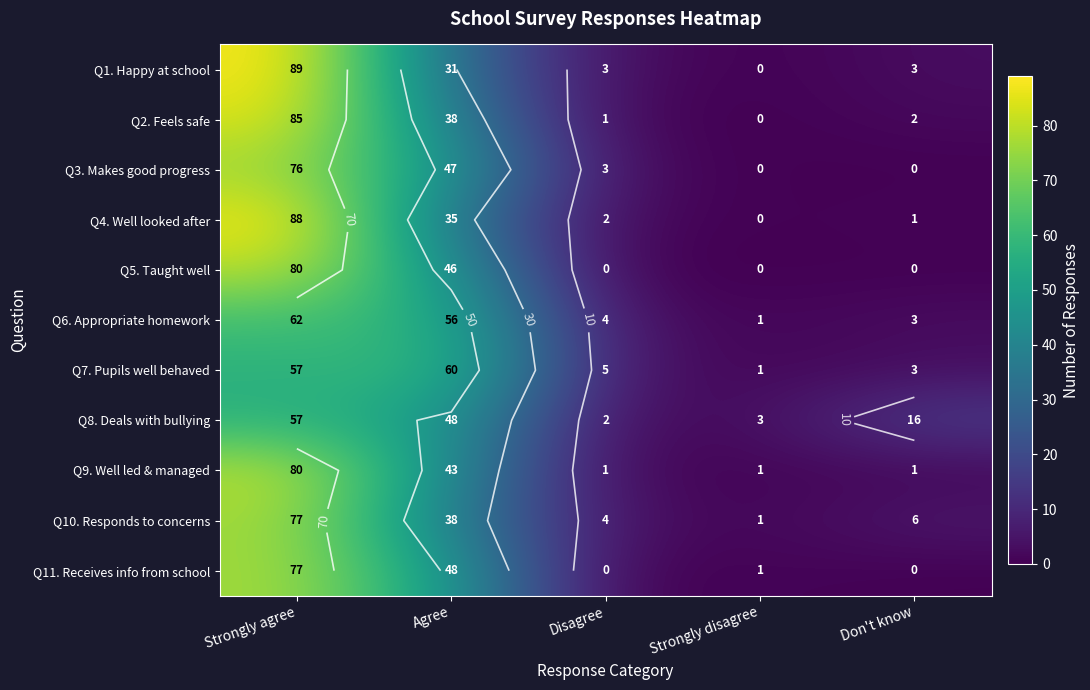

Between Disagree and Strongly disagree, which is larger?

Disagree